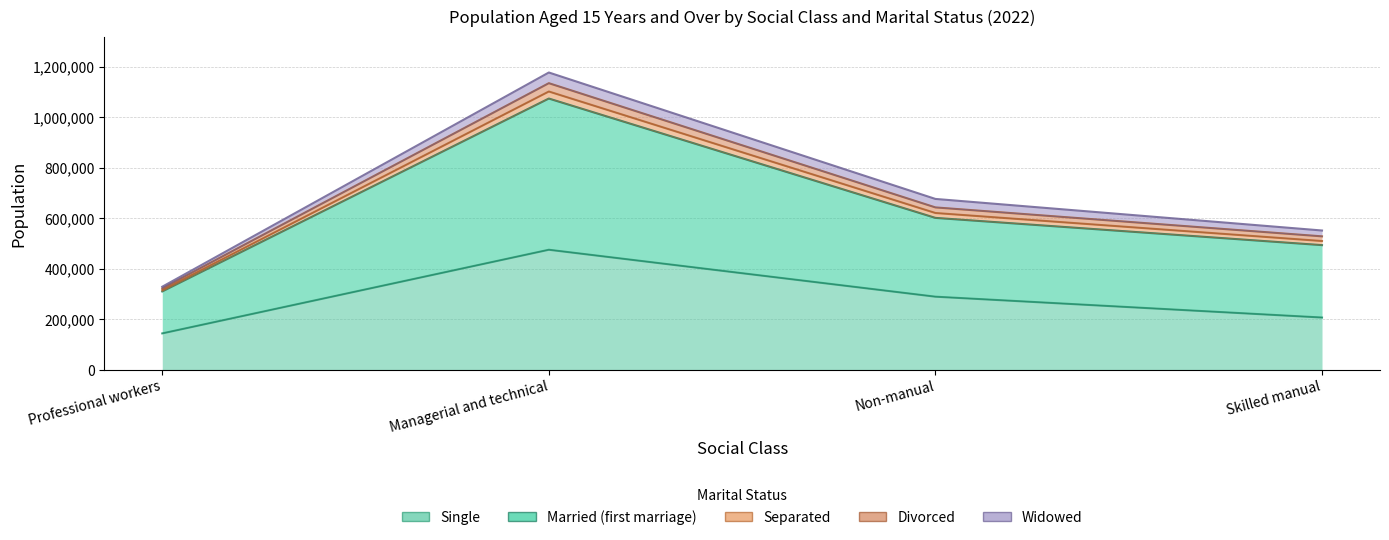

Which series has the largest range (max minus min)?

Married (first marriage)